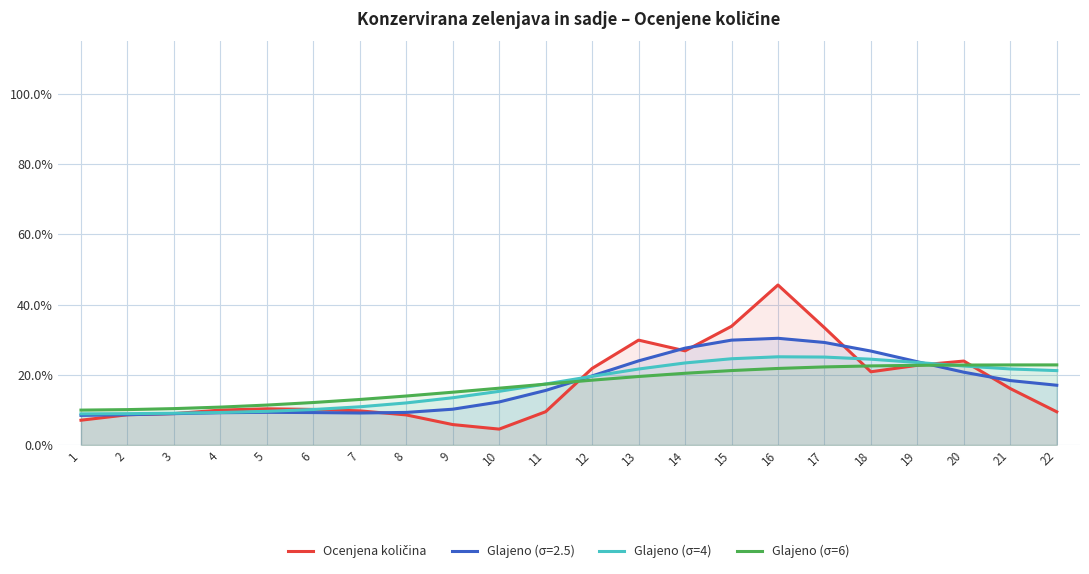

Which series has the largest total across all categories?

Glajeno (σ=4)